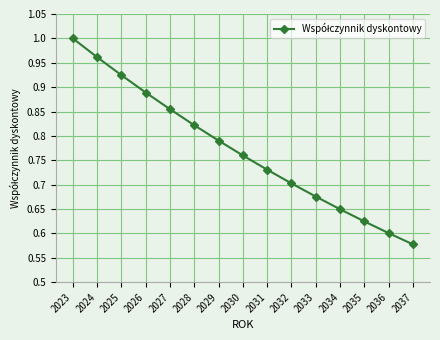

How many lines are shown in the chart?

1